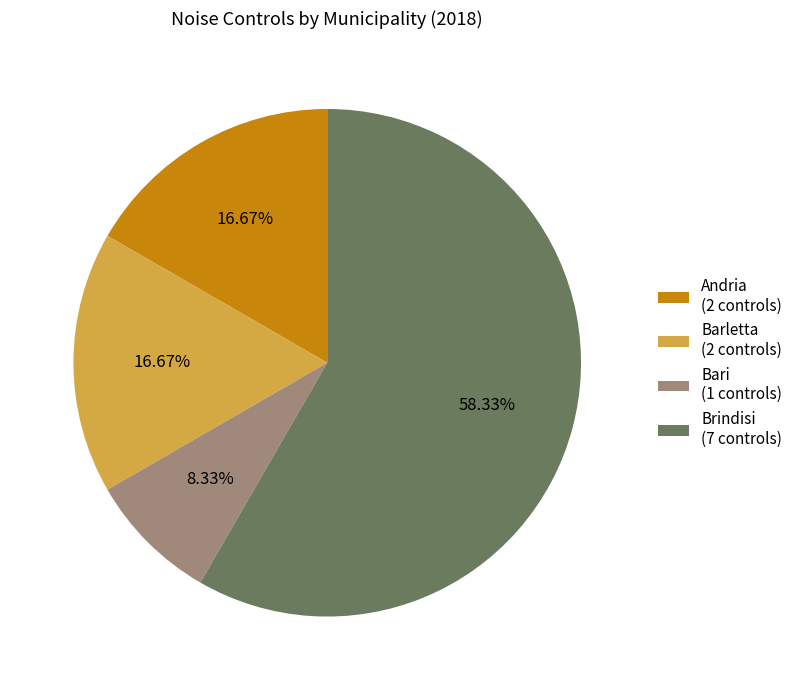

Which category accounts for the majority?

Brindisi (7 controls)